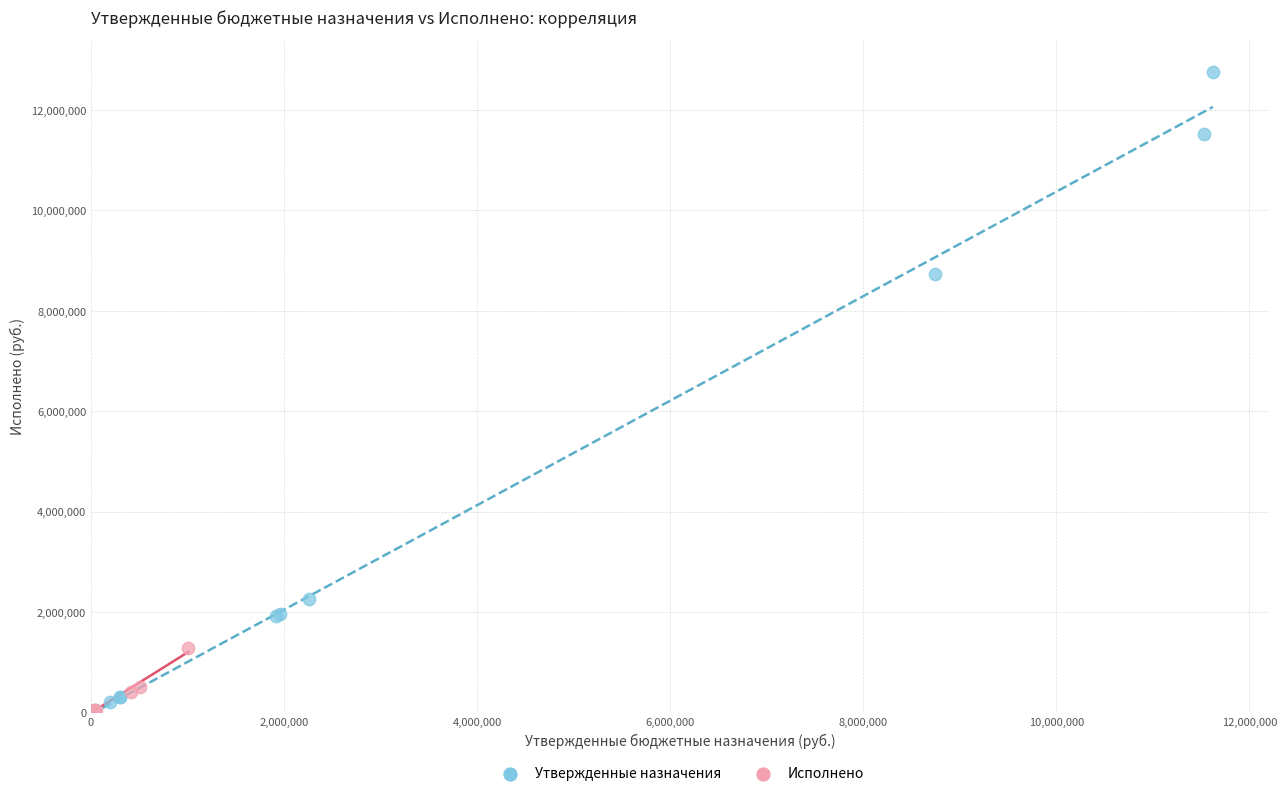

Which series has the widest spread of Y values?

Утвержденные назначения